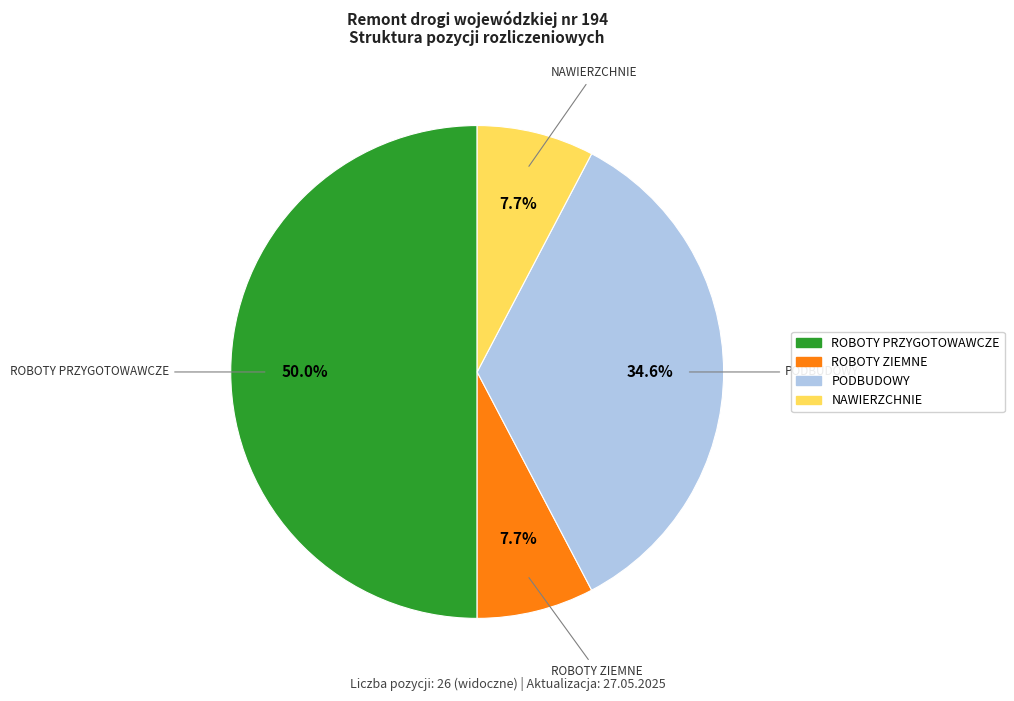

Is NAWIERZCHNIE the majority of the pie?

No